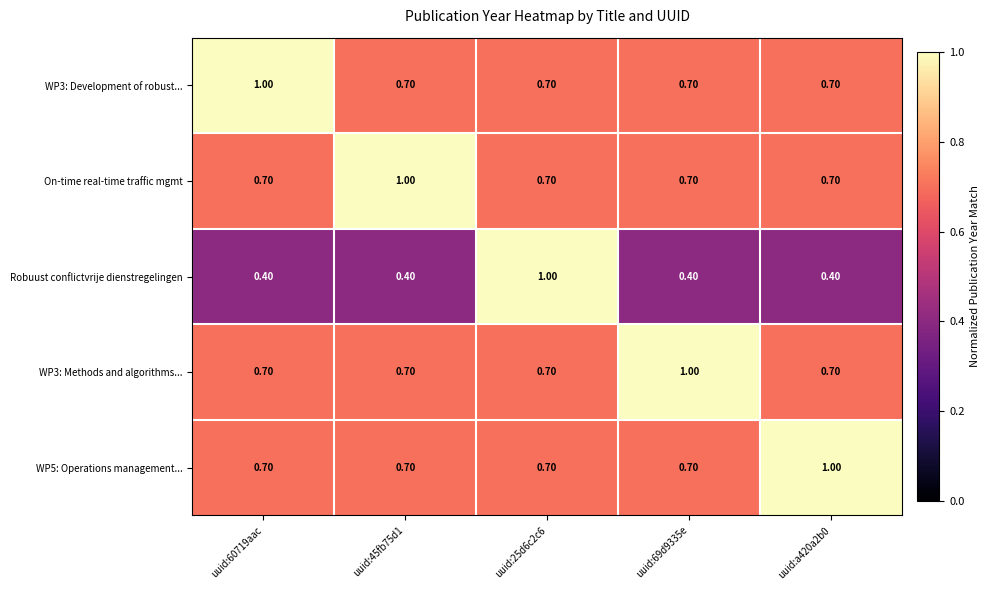

Which series has the largest range (max minus min)?

Robuust conflictvrije dienstregelingen